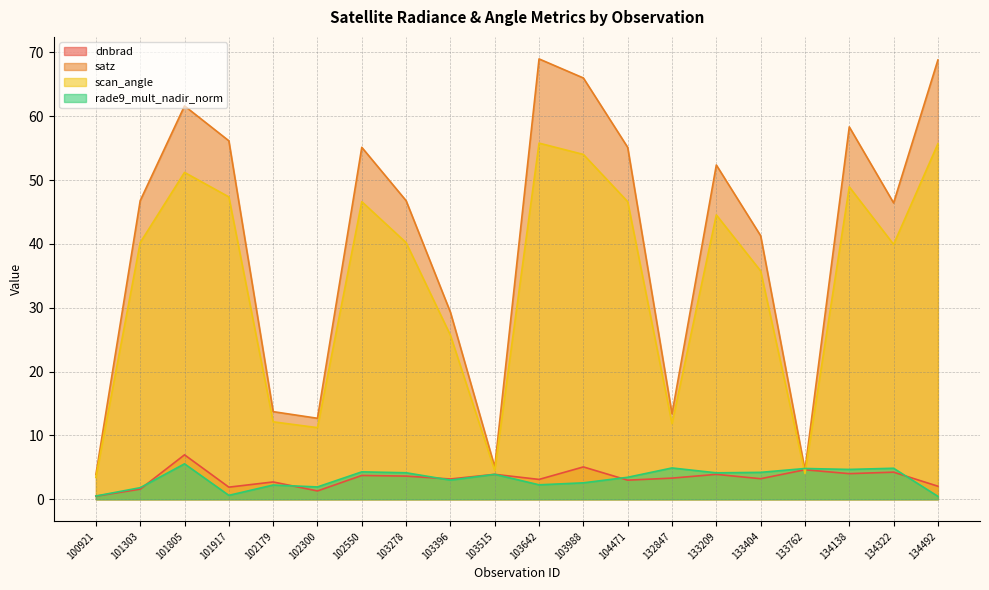

Reading left to right, extract all data points from this chart.

dnbrad: 100921=0.5	101303=1.6	101805=7.0	101917=1.9	102179=2.7	102300=1.3	102550=3.7	103278=3.6	103396=3.2	103515=3.9	103642=3.1	103988=5.1	104471=3.0	132847=3.3	133209=3.9	133404=3.2	133762=4.6	134138=4.0	134322=4.3	134492=2.0
satz: 100921=3.9	101303=46.8	101805=61.6	101917=56.2	102179=13.7	102300=12.7	102550=55.1	103278=46.8	103396=29.3	103515=5.1	103642=69.0	103988=66.0	104471=55.1	132847=13.4	133209=52.4	133404=41.3	133762=4.6	134138=58.3	134322=46.4	134492=68.8
scan_angle: 100921=3.4	101303=40.2	101805=51.2	101917=47.4	102179=12.1	102300=11.2	102550=46.6	103278=40.2	103396=25.7	103515=4.5	103642=55.8	103988=54.0	104471=46.6	132847=11.8	133209=44.6	133404=35.8	133762=4.0	134138=48.9	134322=39.9	134492=55.7
rade9_mult_nadir_norm: 100921=0.5	101303=1.8	101805=5.6	101917=0.6	102179=2.2	102300=1.9	102550=4.3	103278=4.2	103396=3.0	103515=3.9	103642=2.3	103988=2.6	104471=3.4	132847=4.9	133209=4.1	133404=4.2	133762=4.8	134138=4.7	134322=4.9	134492=0.5